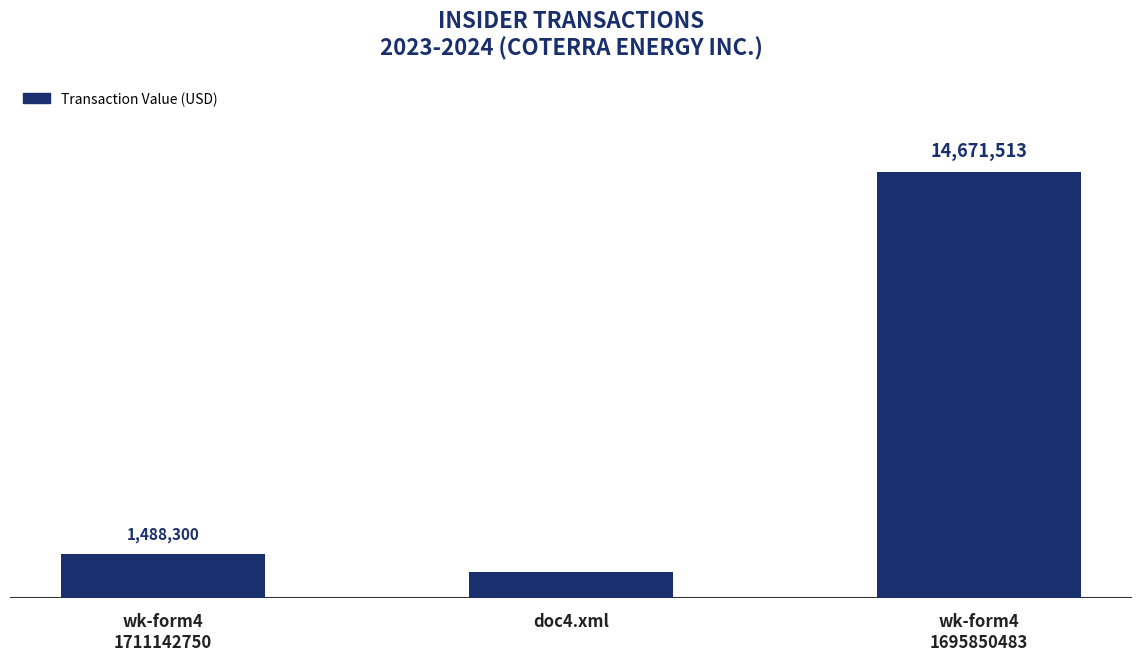

List the labels in order of value, smallest first.

doc4.xml, wk-form4
1711142750, wk-form4
1695850483